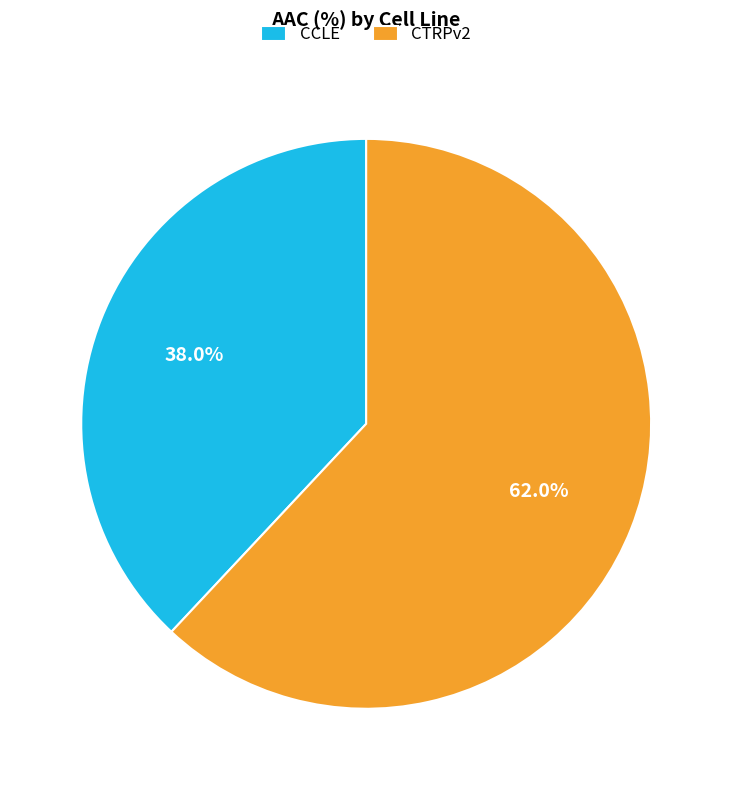

Count the number of slices in the pie.

2